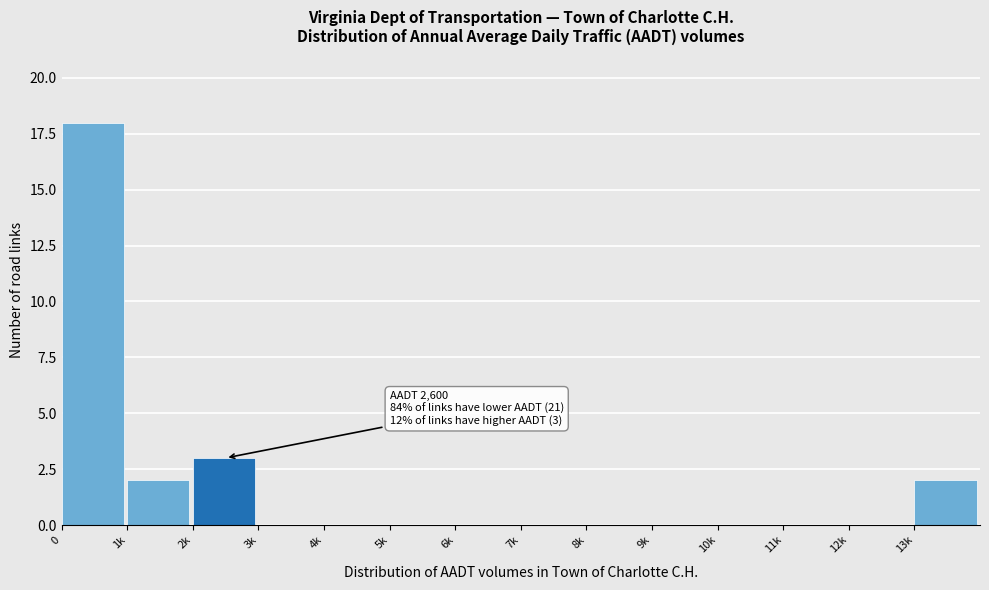

Reading left to right, extract all data points from this chart.

0=18	1k=2	2k=3	3k=0	4k=0	5k=0	6k=0	7k=0	8k=0	9k=0	10k=0	11k=0	12k=0	13k=2